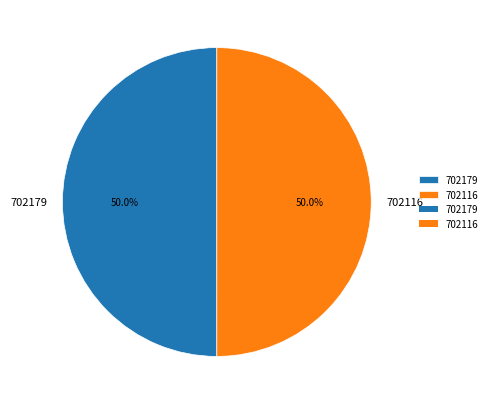

What percentage is NOT represented by 702179?

50.0%